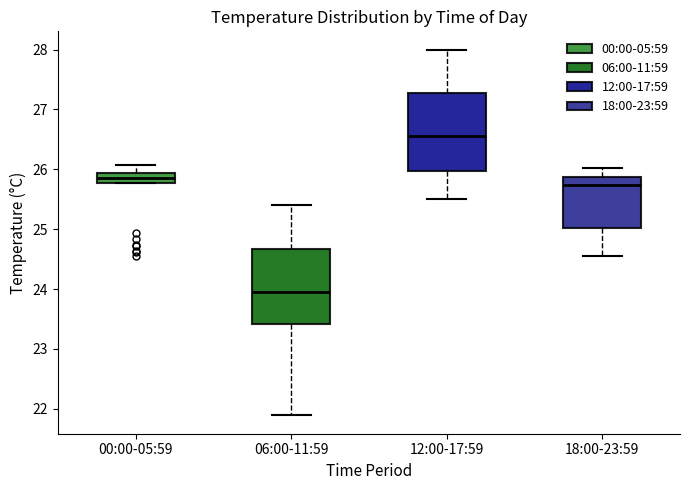

Reading left to right, read every box against the y-axis: the position of its median line, the range the box covers, and the ends of its whiskers. The values are not printed on the chart, so give them approximately, as read against the axis.

00:00-05:59: median 25.9 (inside the box), box 25.8 to 25.9, whiskers 25.8 to 26.1
06:00-11:59: median 24.0, box 23.4 to 24.7, whiskers 21.9 to 25.4
12:00-17:59: median 26.6, box 26.0 to 27.3, whiskers 25.5 to 28.0
18:00-23:59: median 25.7, box 25.0 to 25.9, whiskers 24.6 to 26.0